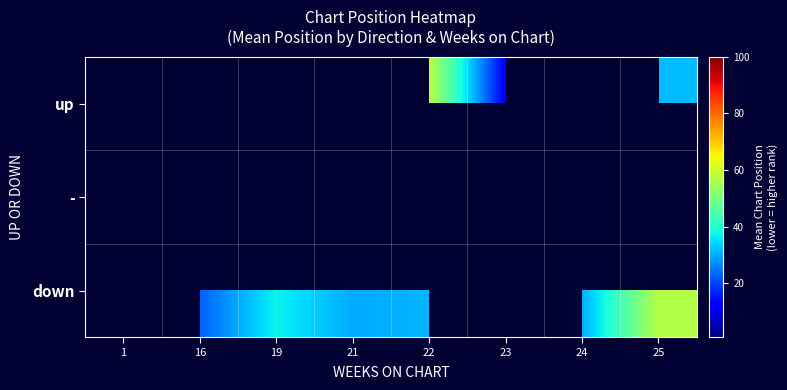

How many data points in down are above 31?

2